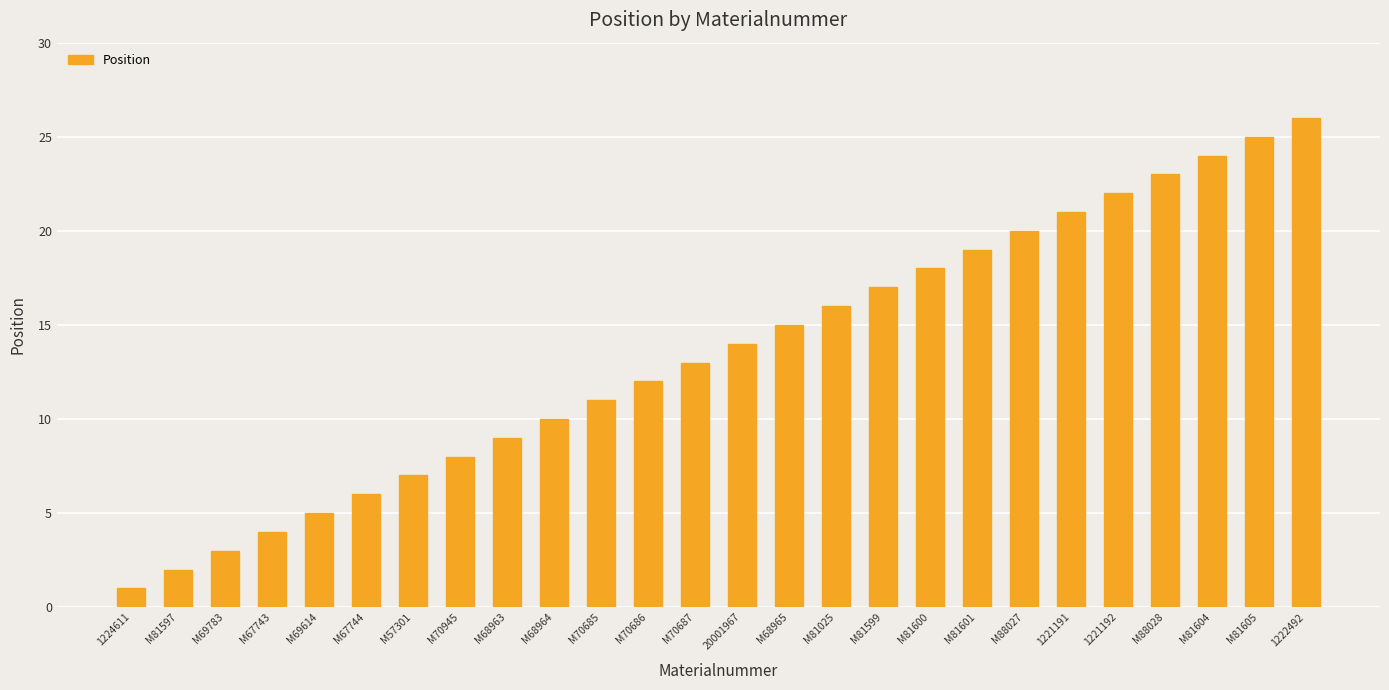

What is the difference between the maximum and minimum values?

25